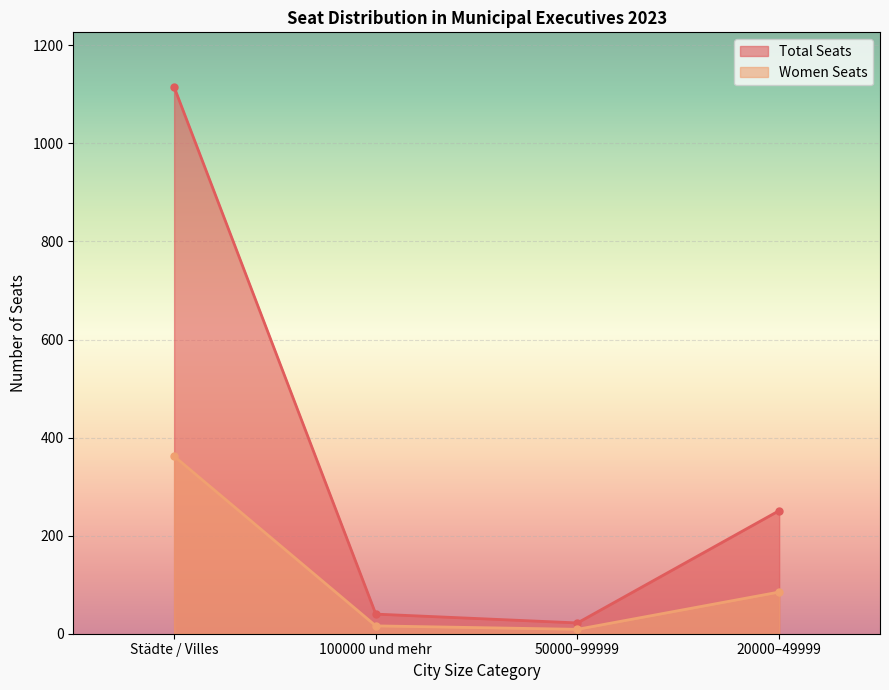

Rank the series by their average value, from highest to lowest.

Total Seats, Women Seats